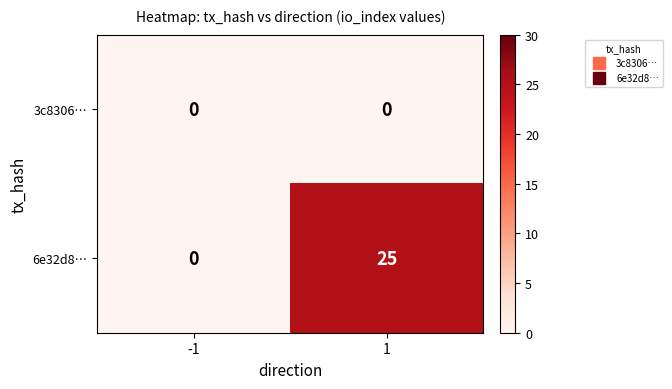

What is the sum of all 6e32d8… values?

25